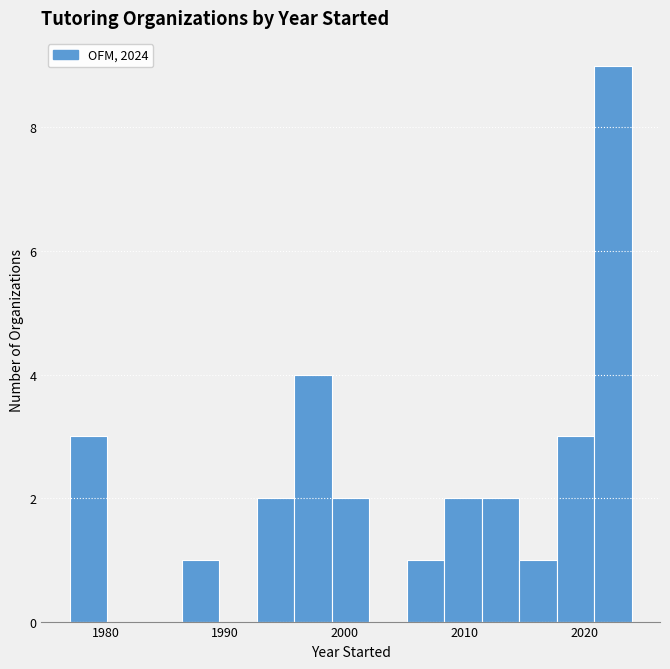

Around what value on the x-axis is the tallest bar? Give the approximate position of its centre, as read against the axis.

2022